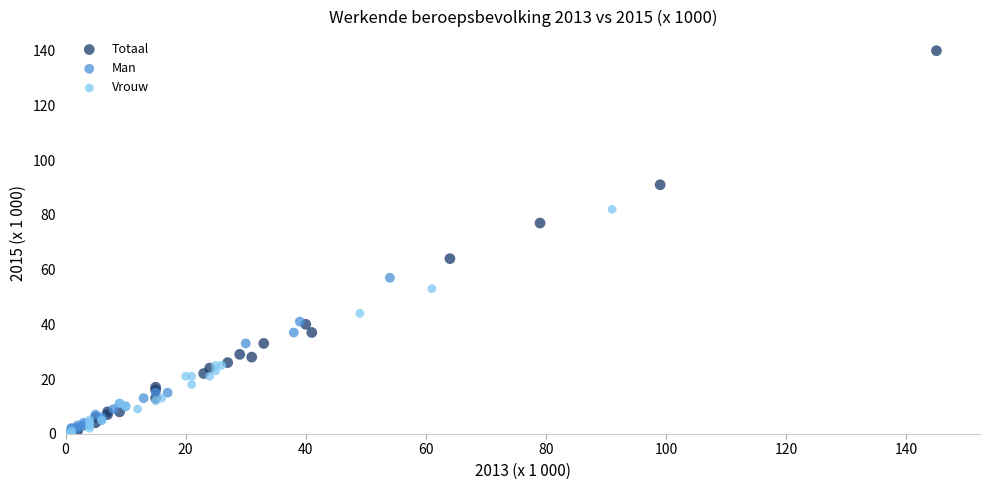

Which series has the widest spread of Y values?

Totaal